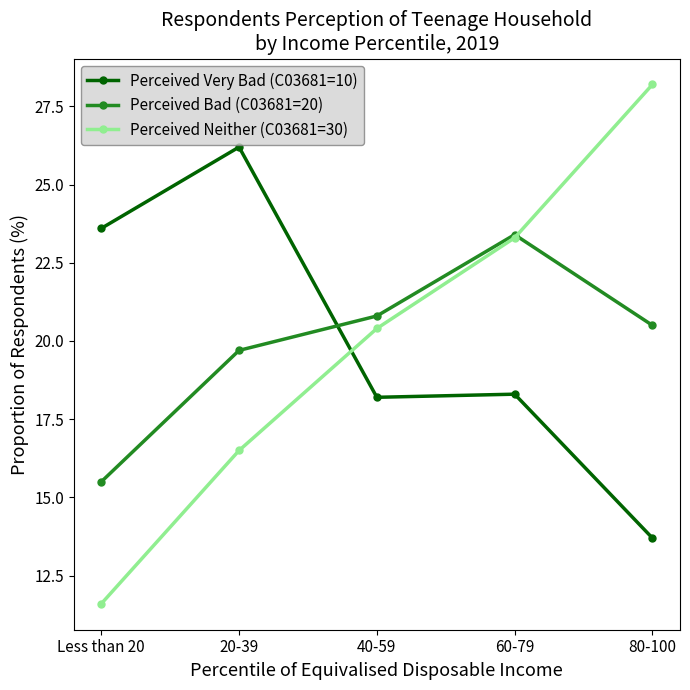

Count the number of categories in the chart.

5